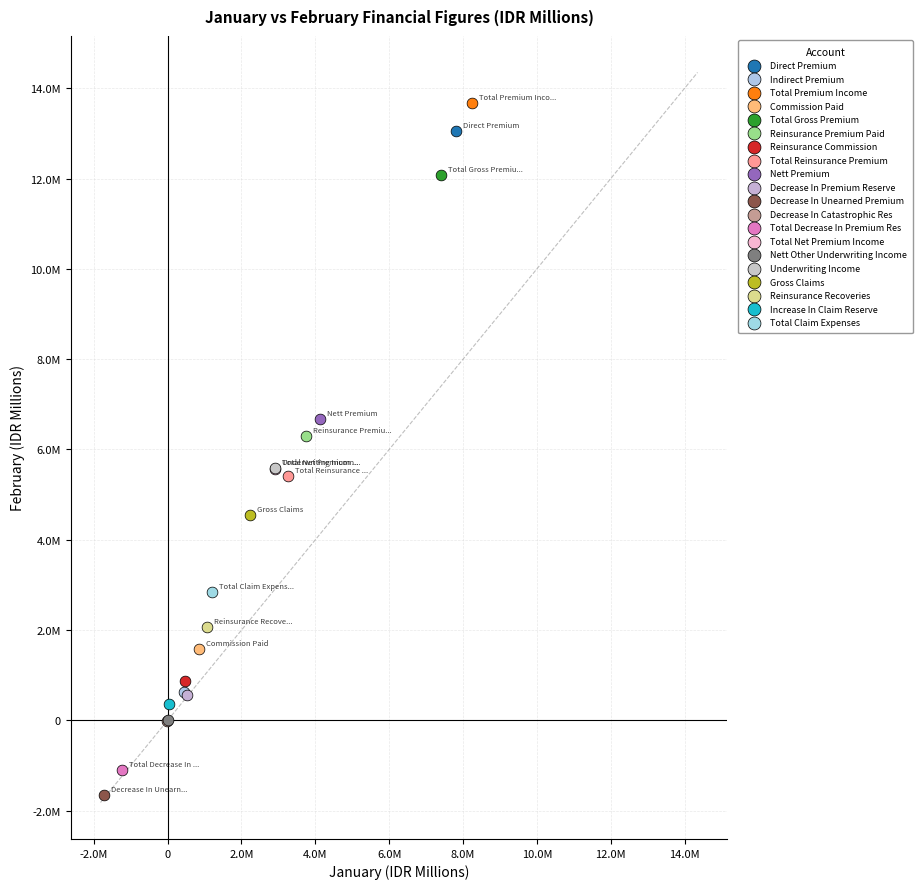

What are all the series names shown in the legend?

Direct Premium, Indirect Premium, Total Premium Income, Commission Paid, Total Gross Premium, Reinsurance Premium Paid, Reinsurance Commission, Total Reinsurance Premium, Nett Premium, Decrease In Premium Reserve, Decrease In Unearned Premium, Decrease In Catastrophic Res, Total Decrease In Premium Res, Total Net Premium Income, Nett Other Underwriting Income, Underwriting Income, Gross Claims, Reinsurance Recoveries, Increase In Claim Reserve, Total Claim Expenses